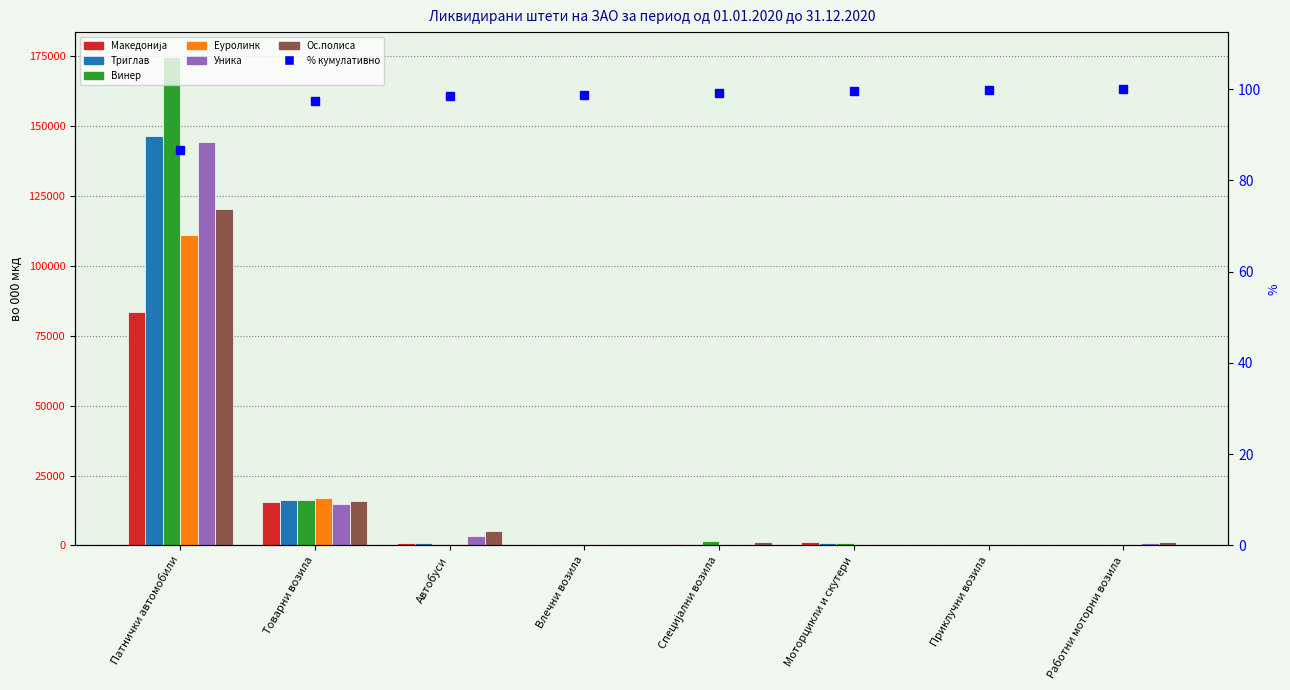

At how many categories does at least one series exceed 48563?

1